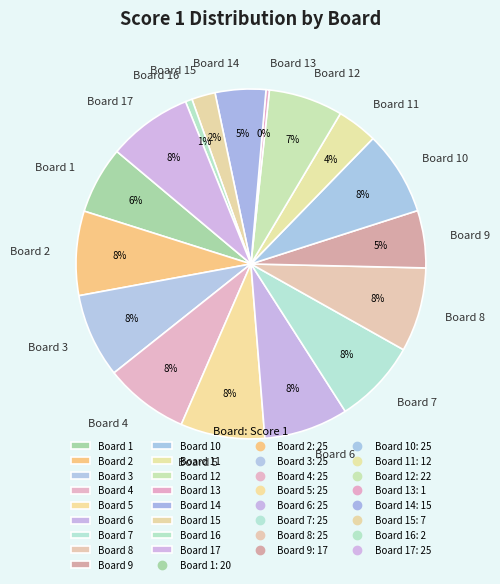

Do Board 13 and Board 5 together represent more than half of the pie?

No